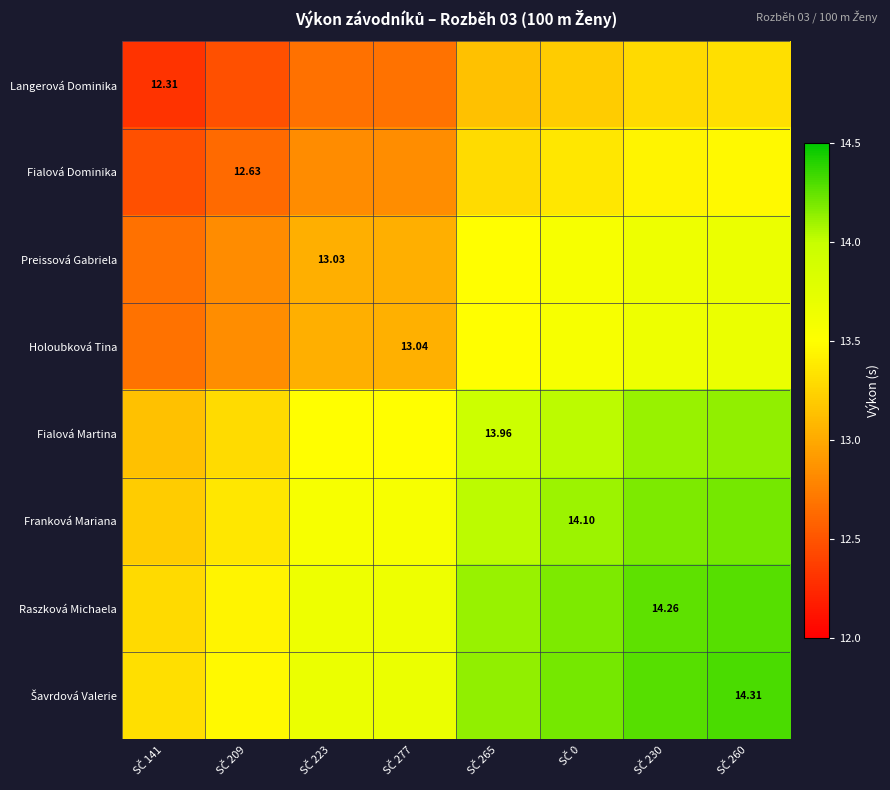

True or false: Šavrdová Valerie has a value of 20.7 at SČ 260.

False